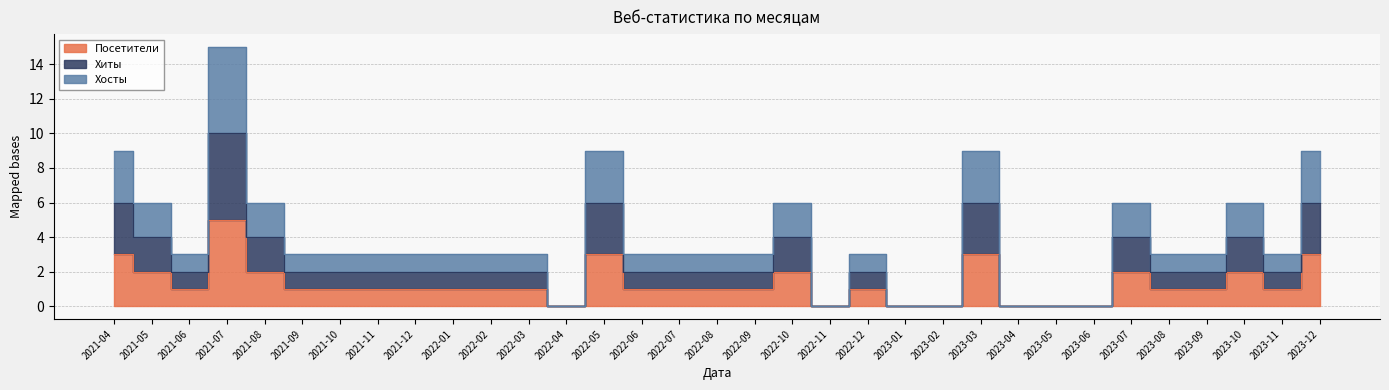

How many interior local peaks does the Хосты series have?

7